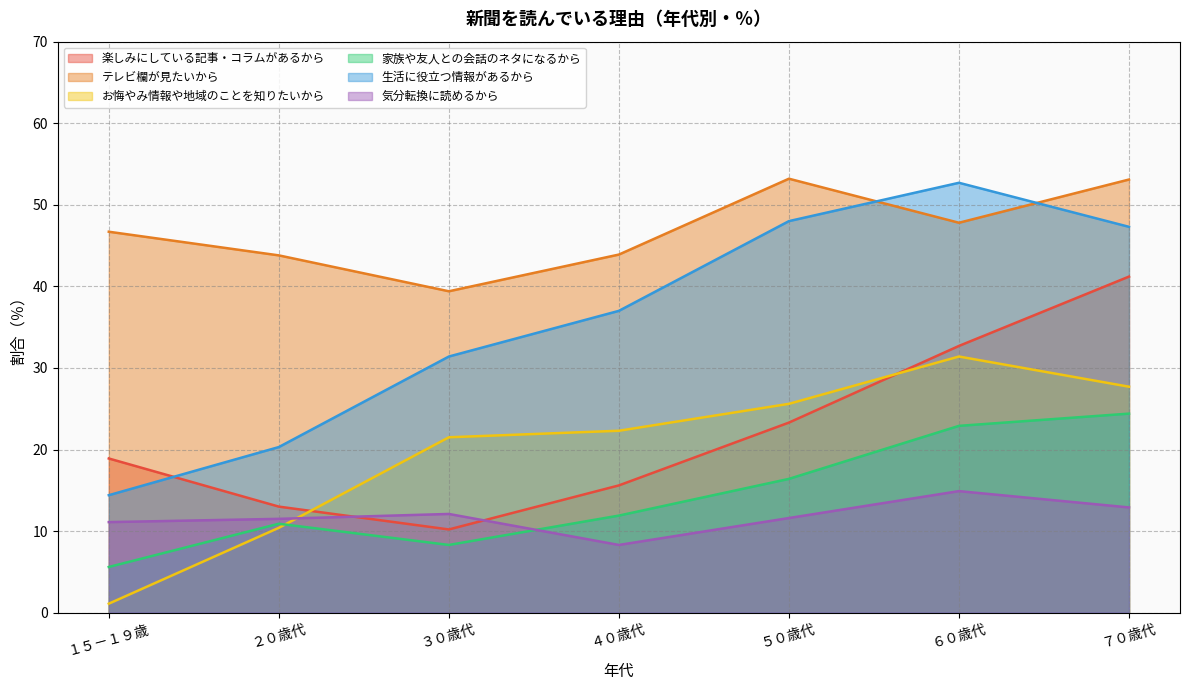

At which label does お悔やみ情報や地域のことを知りたいから reach its peak?

６０歳代